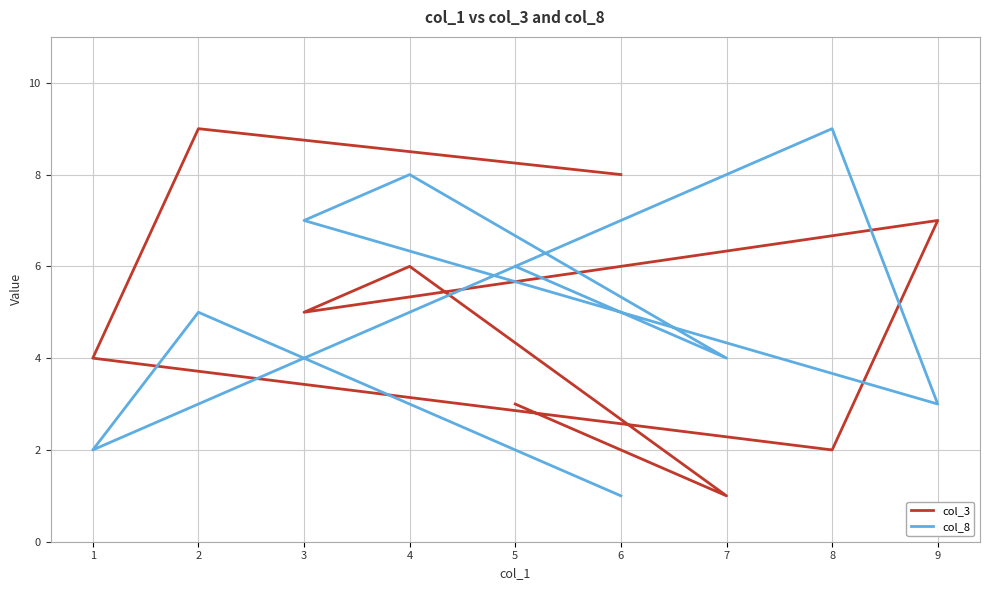

How many interior local peaks does the col_3 series have?

3